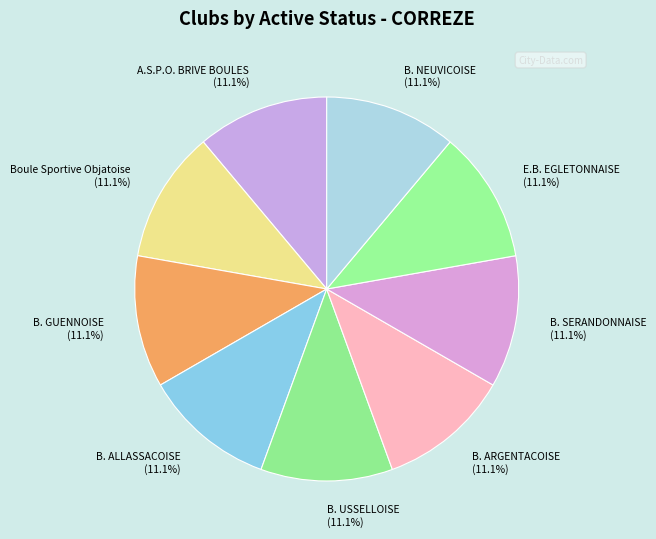

How much of the chart is everything except B. SERANDONNAISE (11.1%)?

88.9%